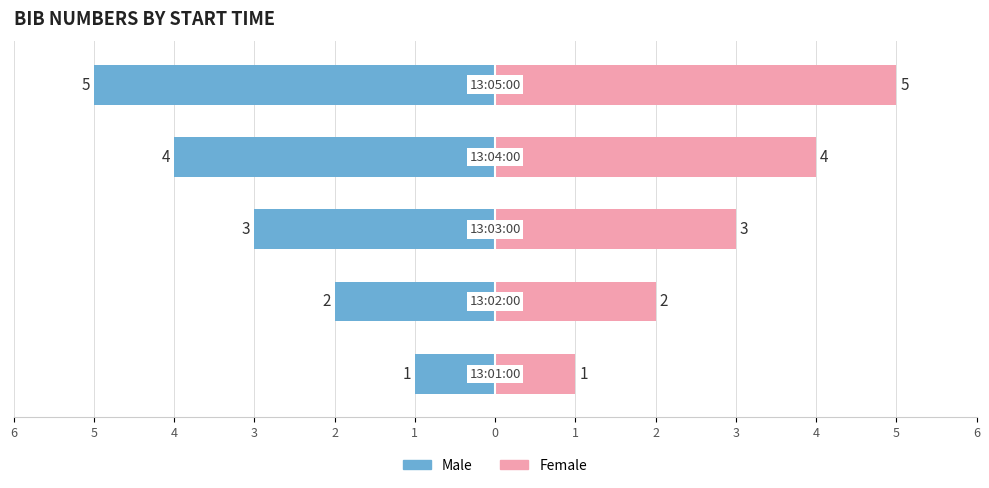

What are all the series names shown in the legend?

Male, Female